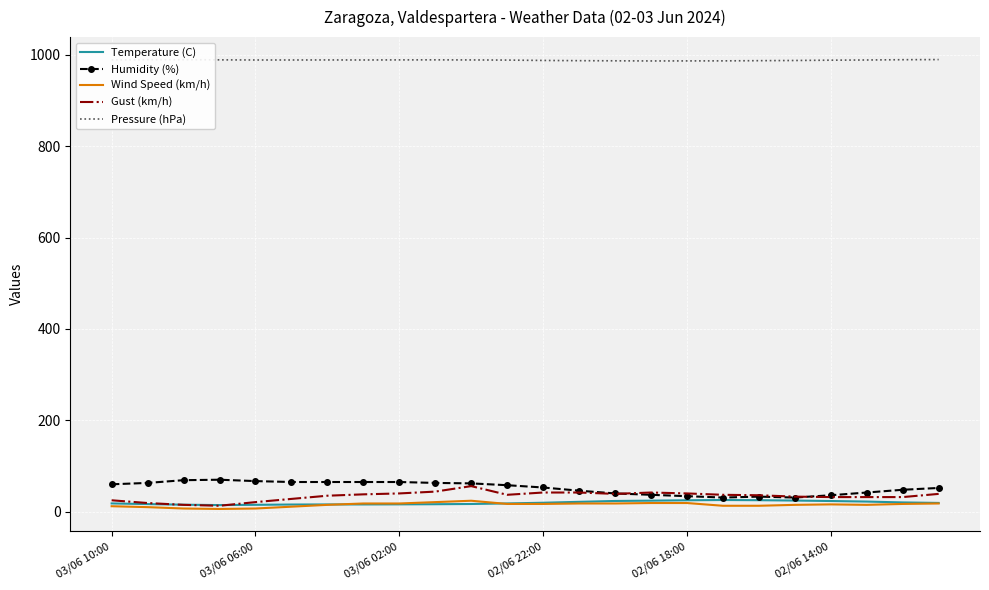

Count the number of data series in this chart.

5